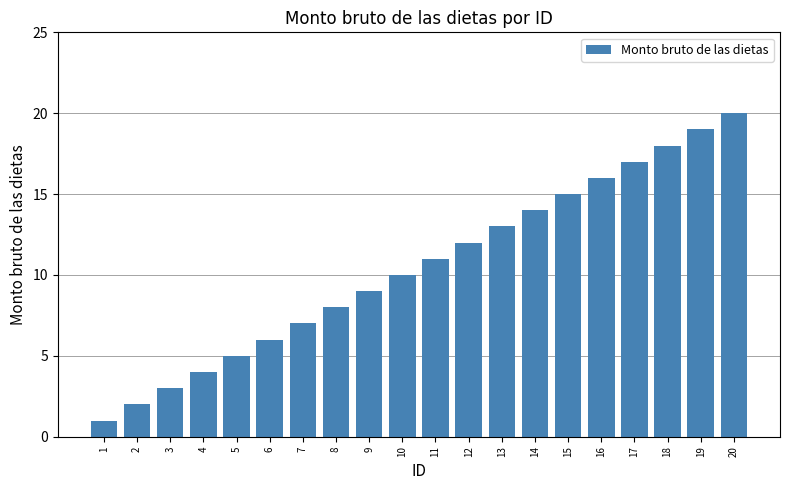

What is the change in value from 11 to 14?

+3